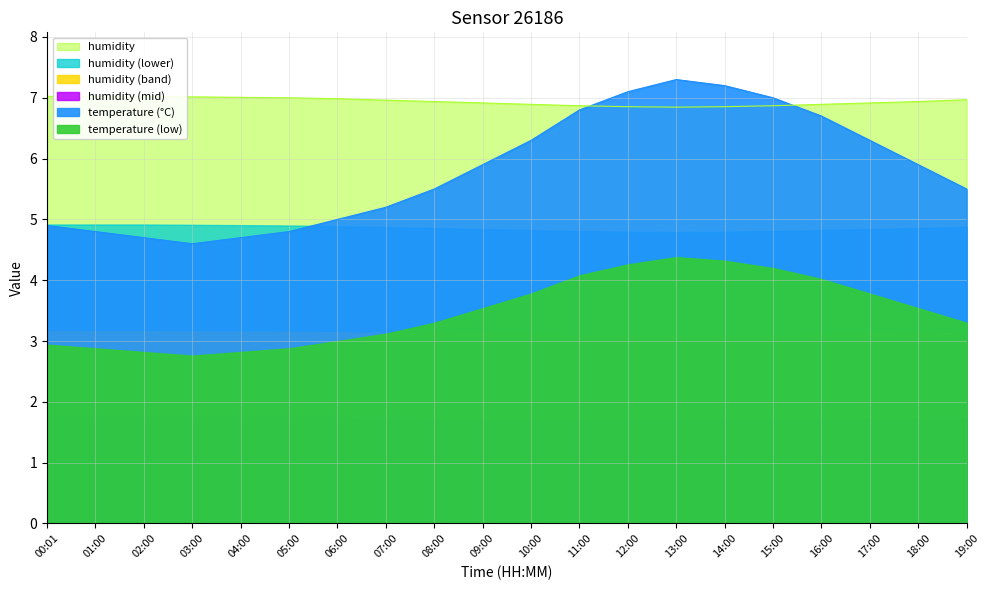

The temperature (°C) series shows 8.7 at 10:00. True or false?

False